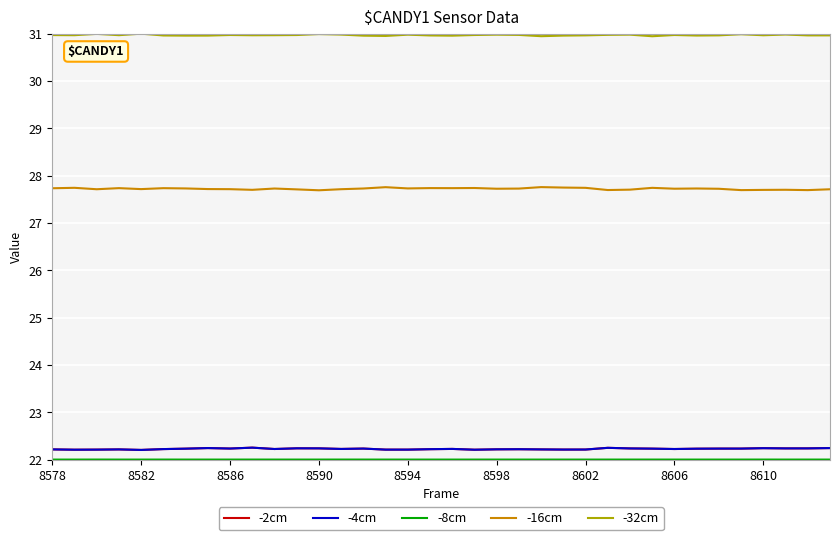

At how many categories does at least one series exceed 27?

36